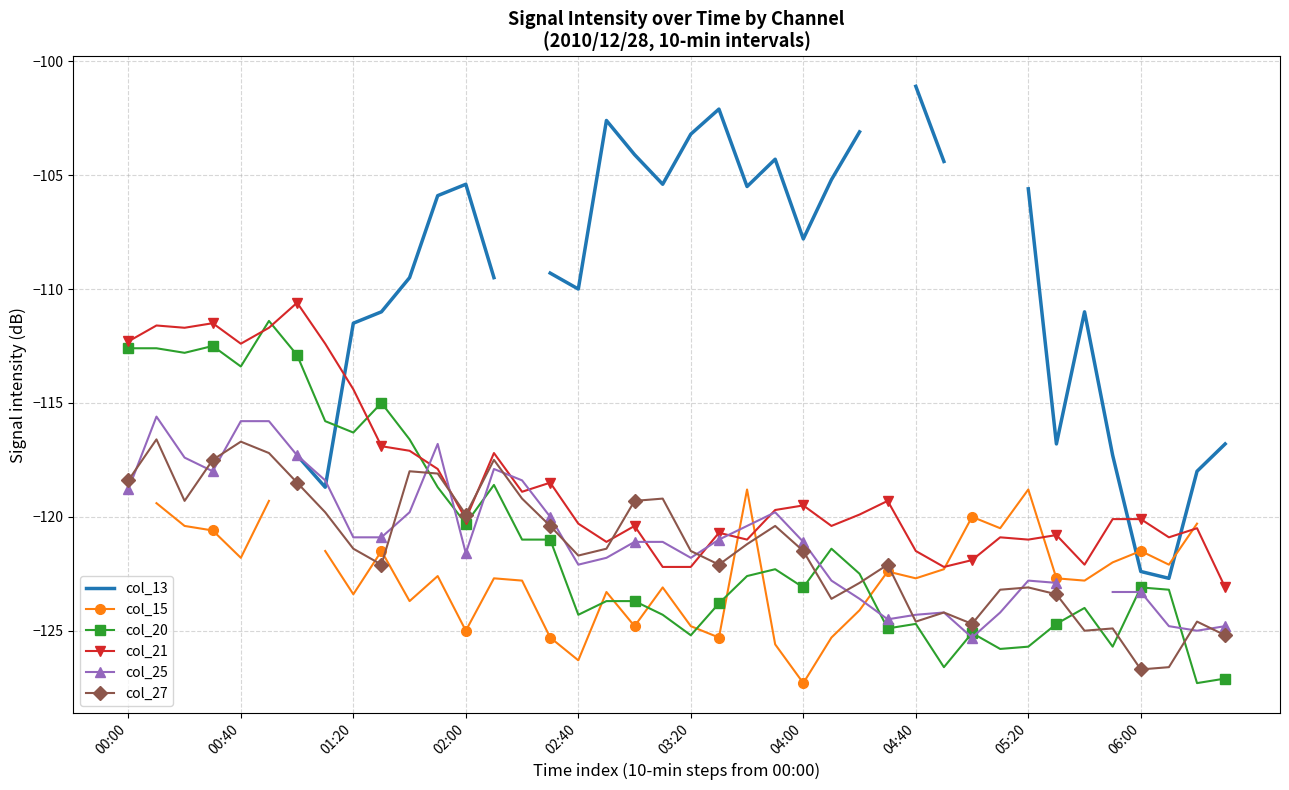

The value of col_21 at 00:40 is -74.0. True or false?

False